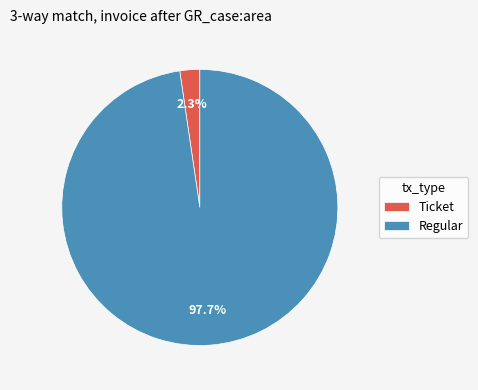

Is Regular the majority of the pie?

Yes